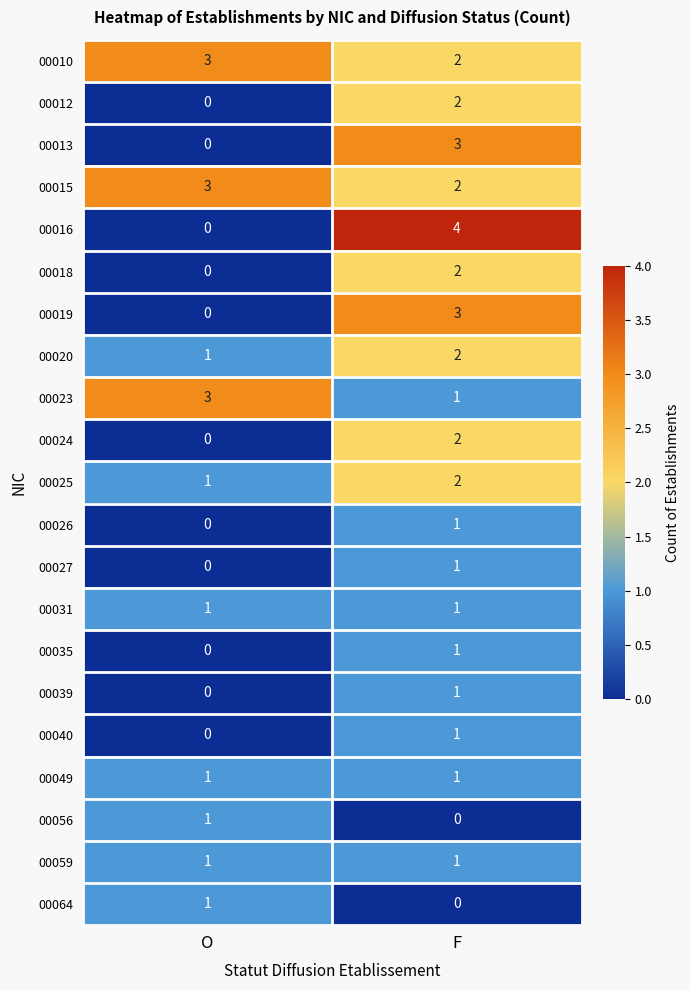

What is the sum of the 00025 values at O and F?

3